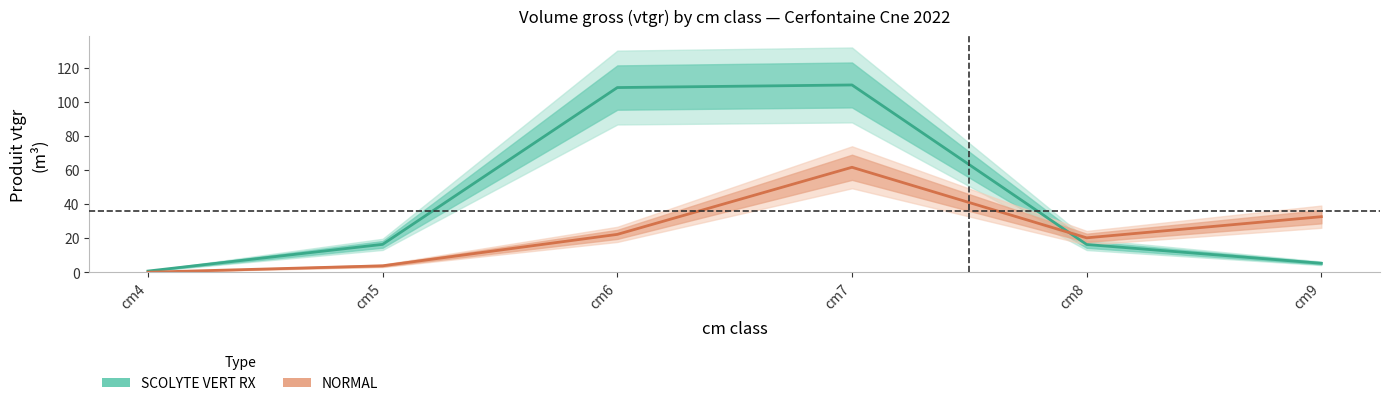

How many lines are shown in the chart?

2